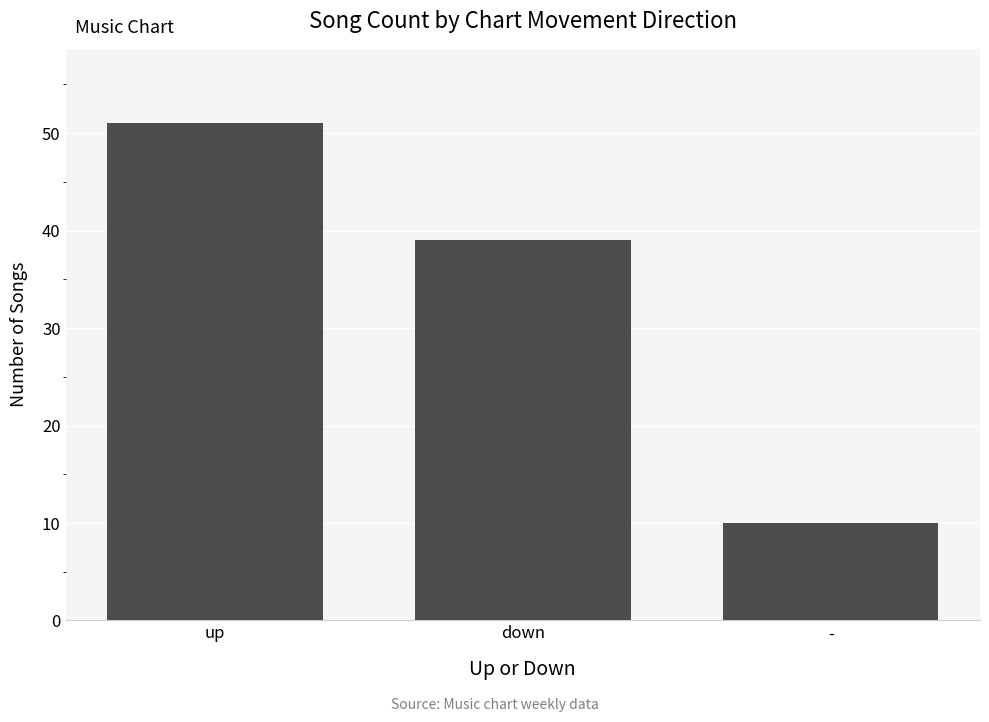

At which label does the data first exceed 39?

up